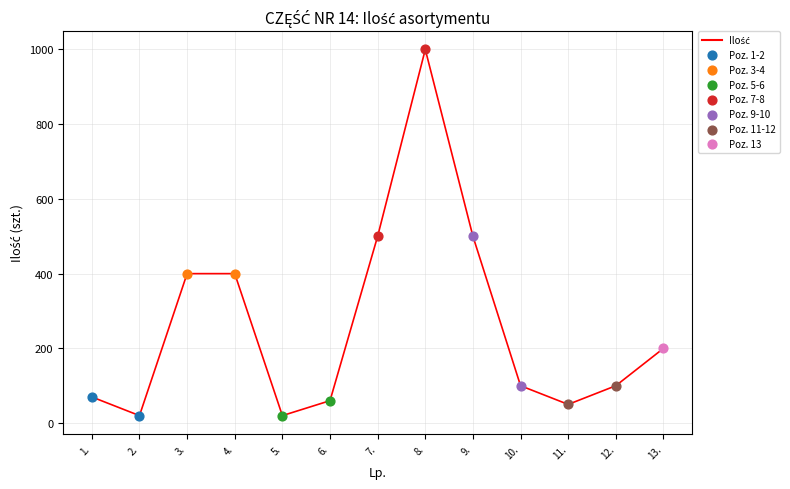

What is the ratio of the value at 12. to the value at 5.?

5.0